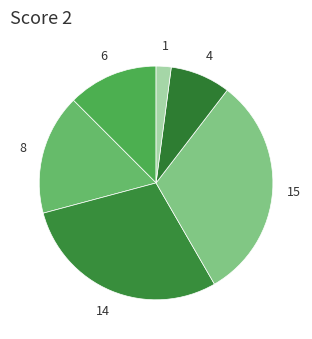

How many segments does this pie chart have?

6